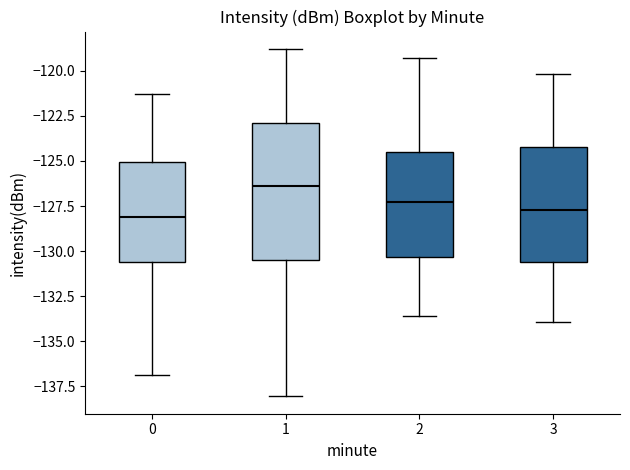

Comparing the boxes themselves (not the whiskers), which one is the tallest?

1